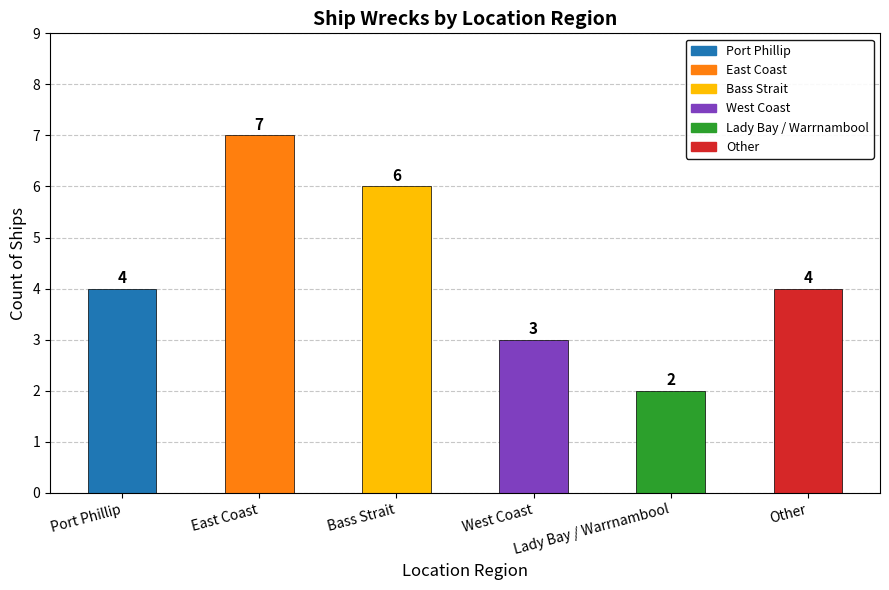

Which has a higher value, West Coast or Lady Bay / Warrnambool?

West Coast